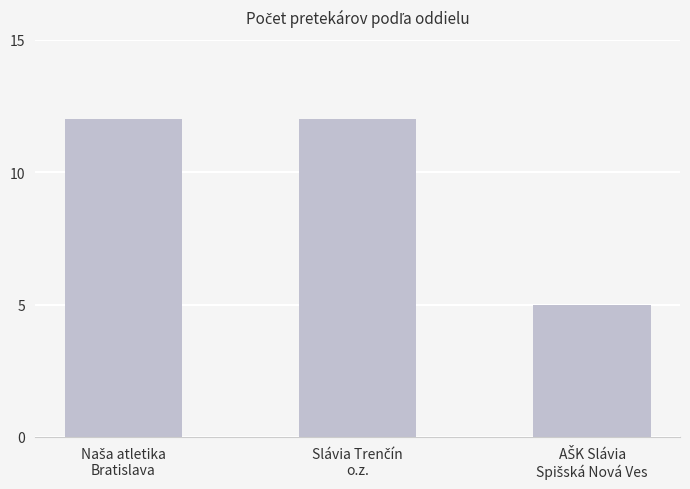

Reading left to right, list all the values displayed in this chart.

12	12	5